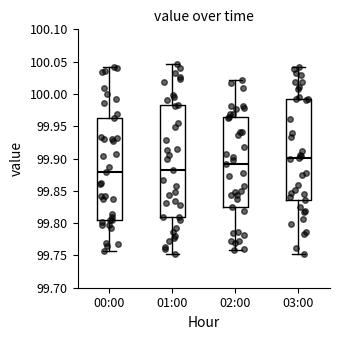

Comparing the boxes themselves (not the whiskers), which one is the tallest?

01:00